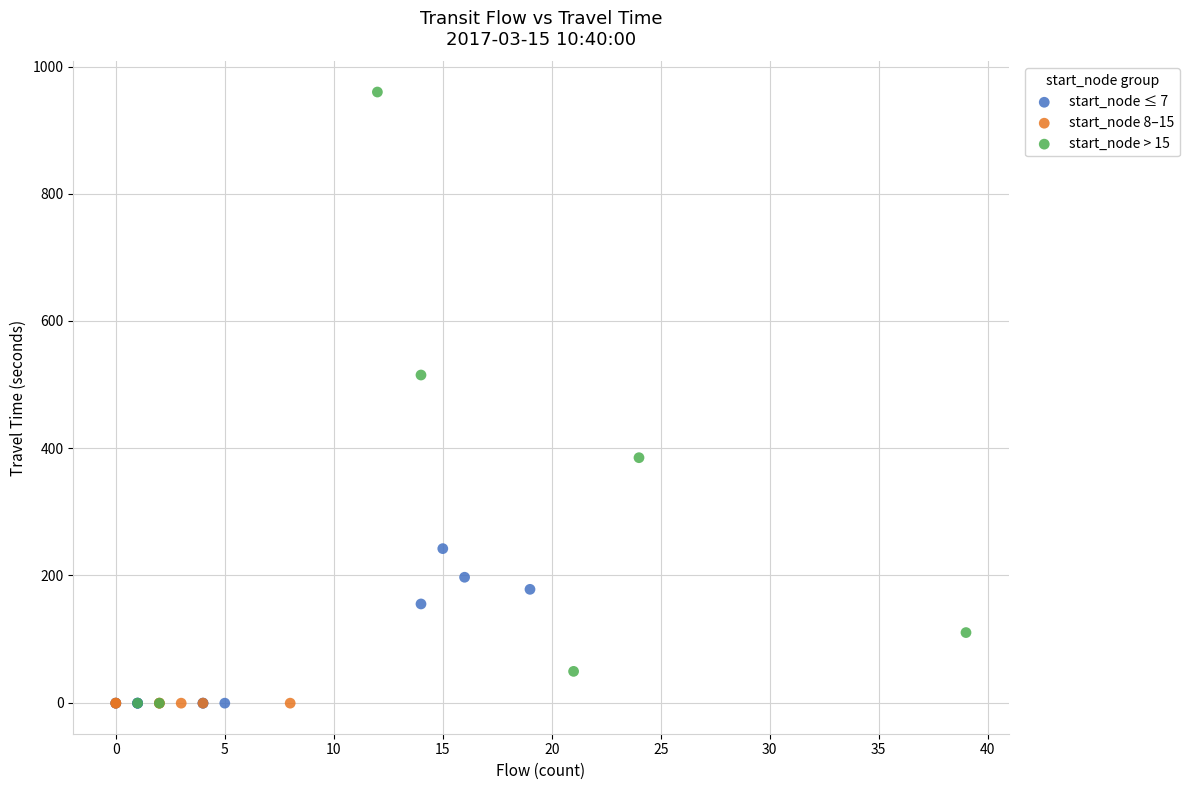

Which series contains the highest Y value?

start_node > 15